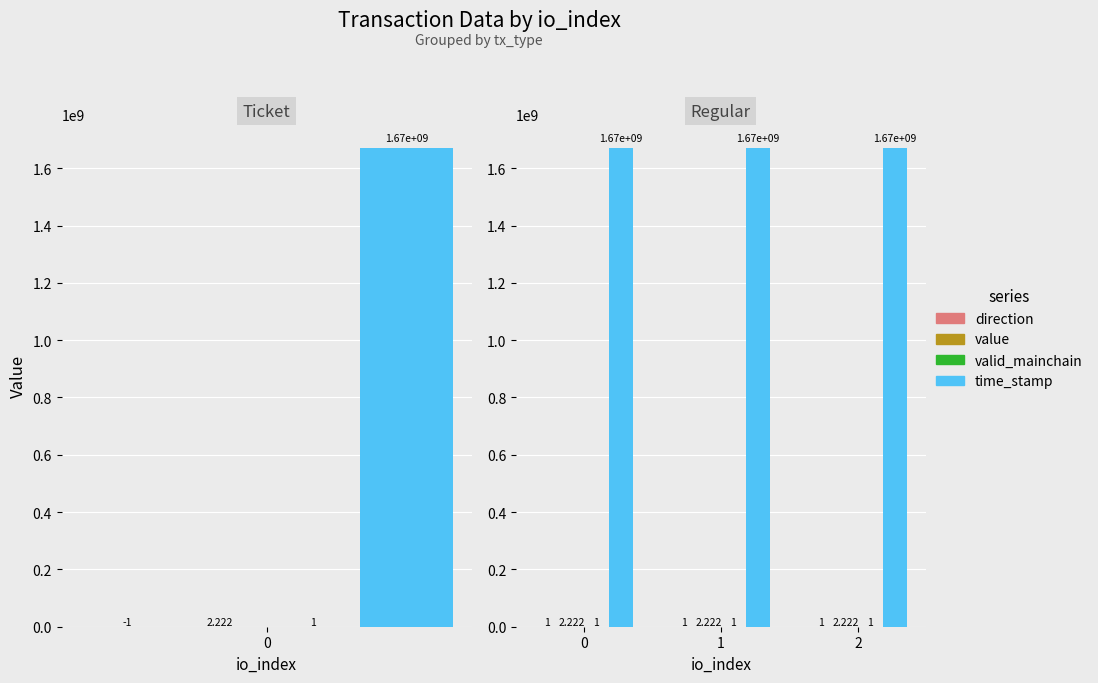

Is the value of time_stamp at 0 greater than the value of value at 2?

Yes